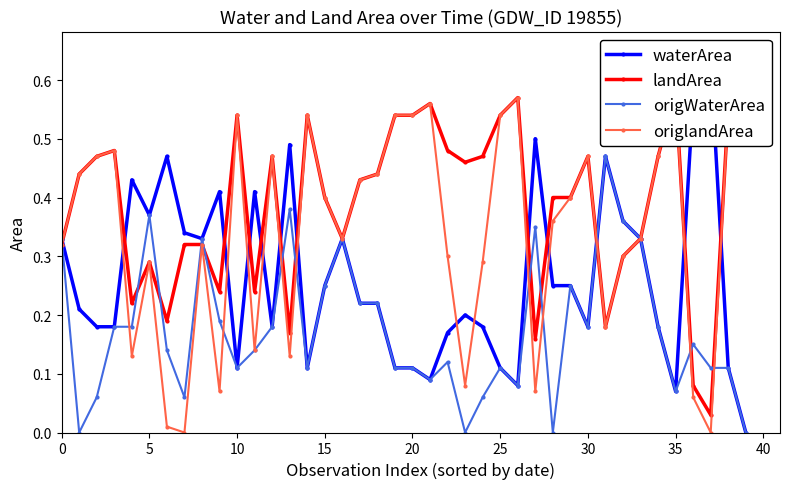

True or false: origWaterArea and origlandArea intersect in this chart.

True